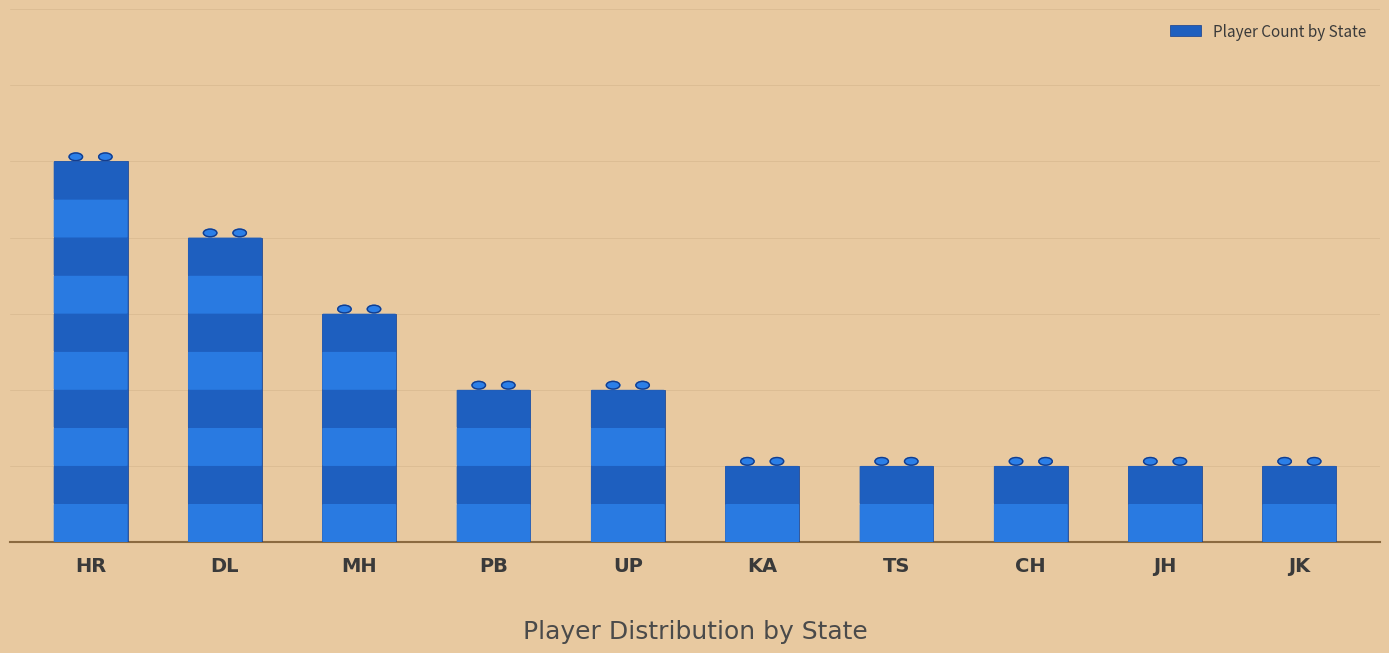

Does the chart contain any negative values?

No